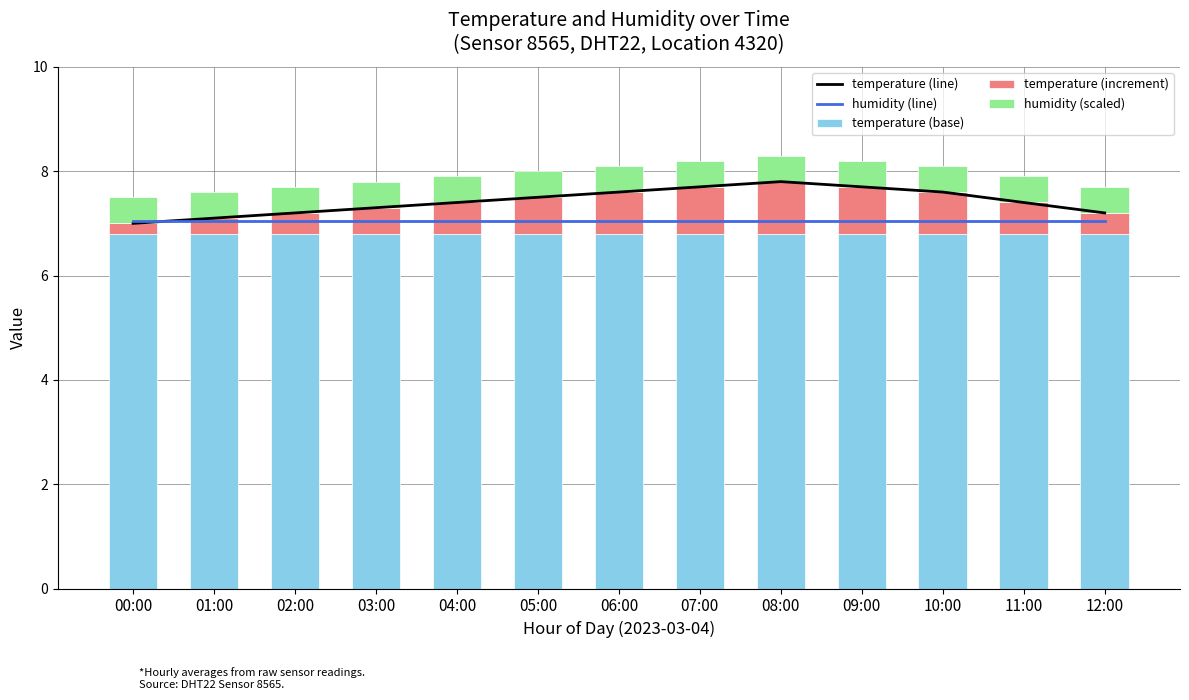

What is the maximum value shown in the chart?

7.8